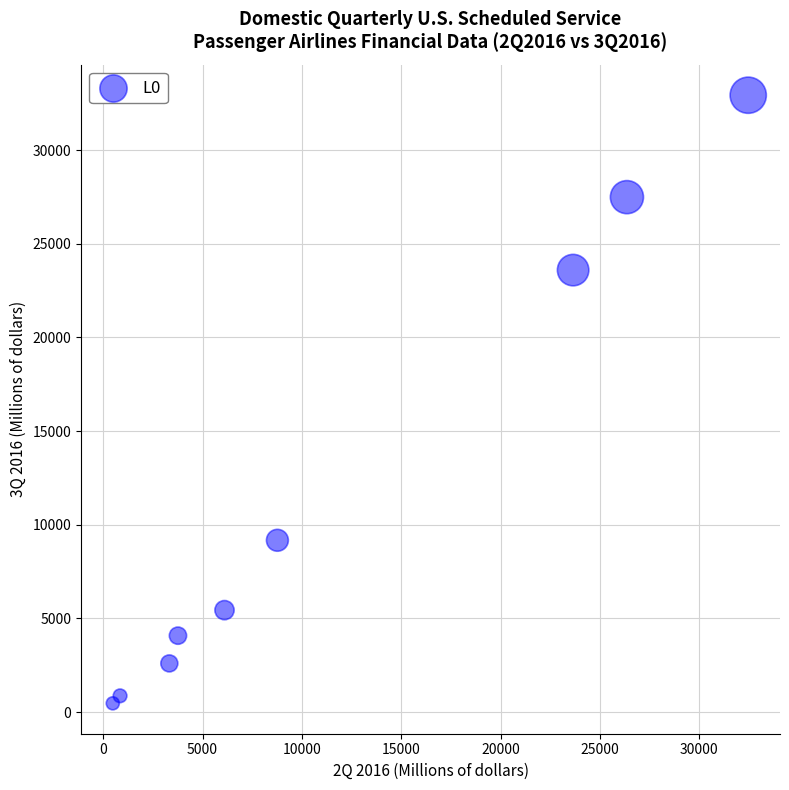

What Y value in the scatter plot is closest to 16701?

23597.8